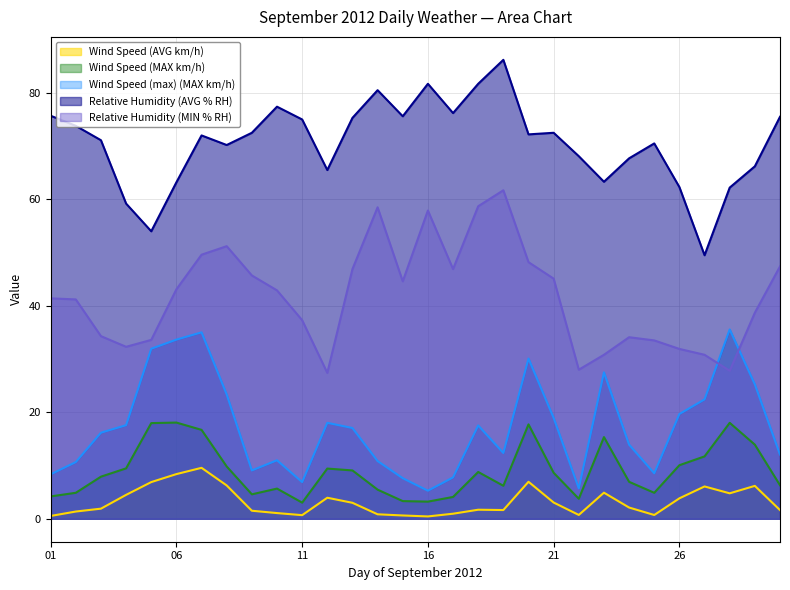

How many values in the Wind Speed (MAX km/h) series are below 8?

15